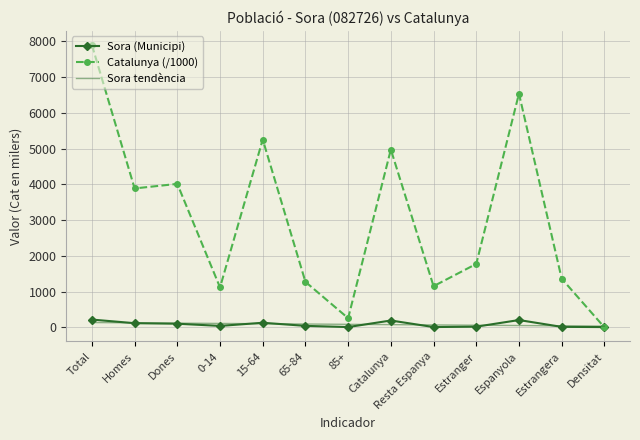

True or false: Catalunya (/1000) has a value of 6939.9 at Homes.

False